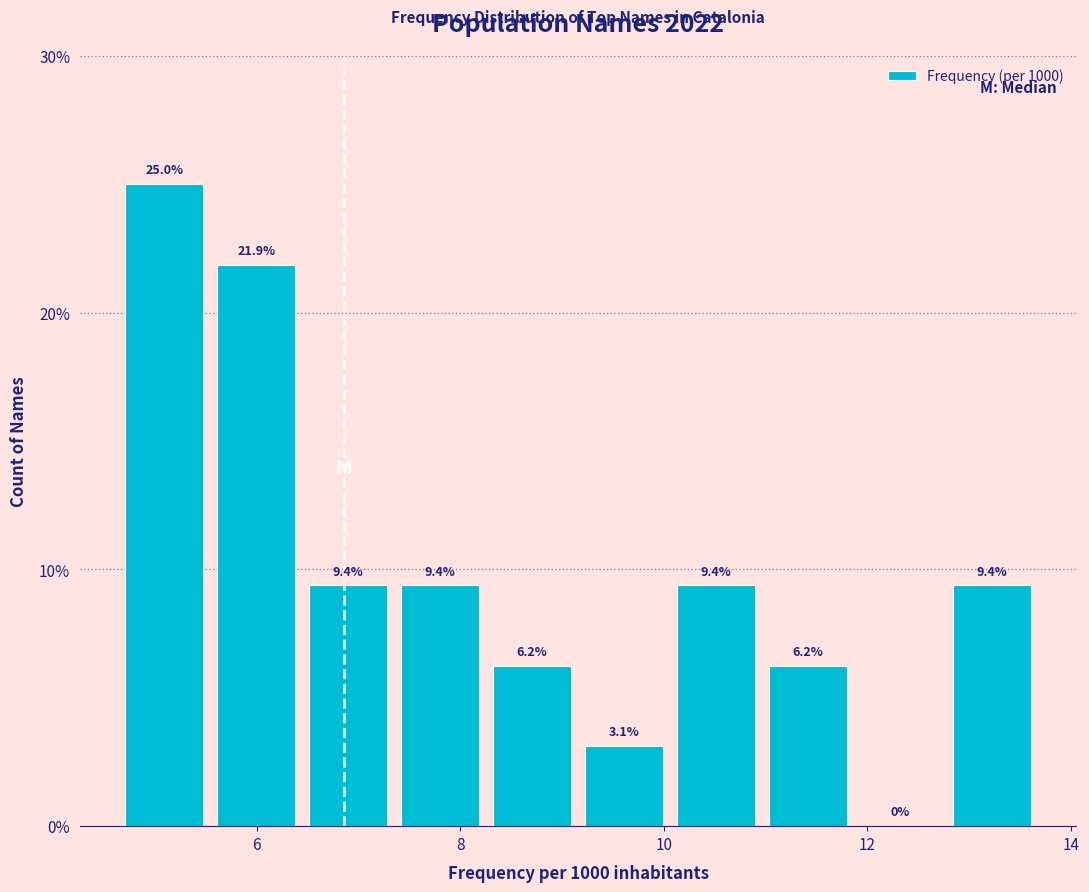

Reading left to right, transcribe this chart: for each bar, give the range it covers on the x-axis and its height. The bar edges are not printed on the chart, so give them approximately, as read against the axis.

4.6 to 5.6: 25.0
5.6 to 6.4: 21.9
6.4 to 7.4: 9.4
7.4 to 8.2: 9.4
8.2 to 9.2: 6.2
9.2 to 10.0: 3.1
10.0 to 11.0: 9.4
11.0 to 11.8: 6.2
11.8 to 12.8: 0.0
12.8 to 13.6: 9.4